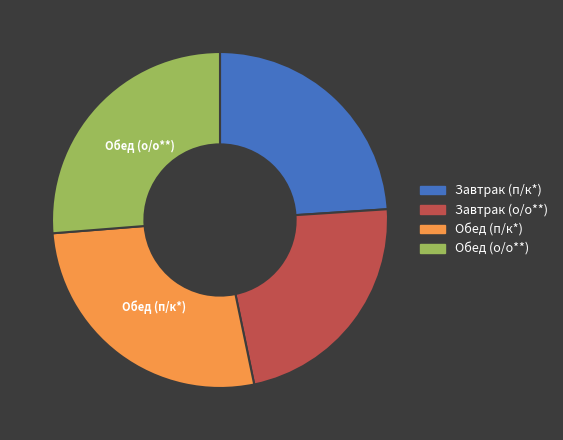

Combined, do Завтрак (п/к*) and Обед (о/о**) account for over 50%?

Yes